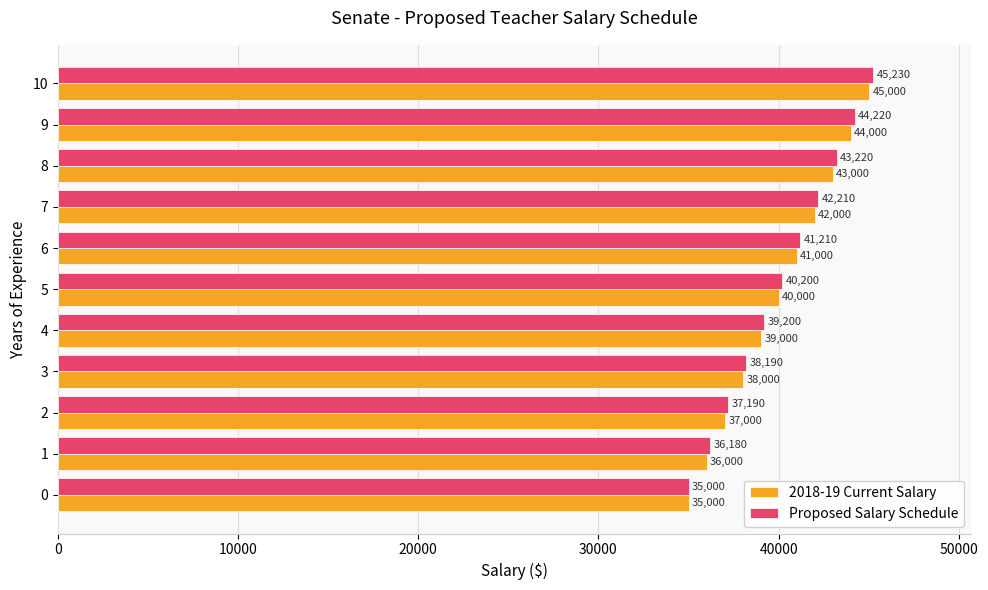

What is the difference between the highest and lowest values at 7?

210